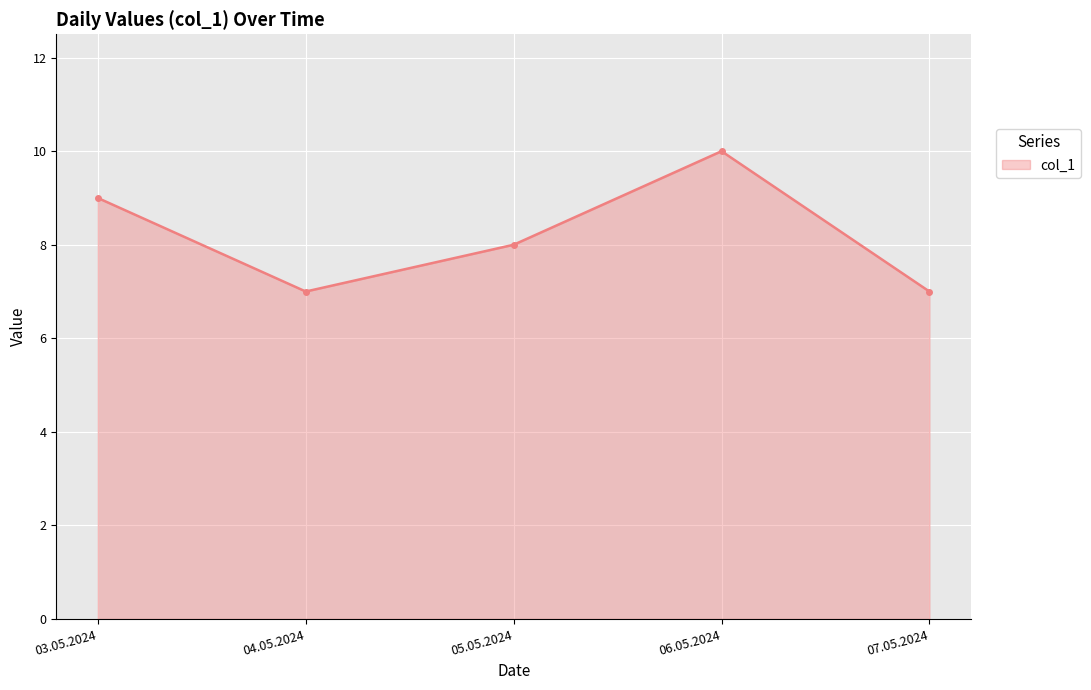

How many points are lower than both their immediate neighbors (excluding endpoints)?

1